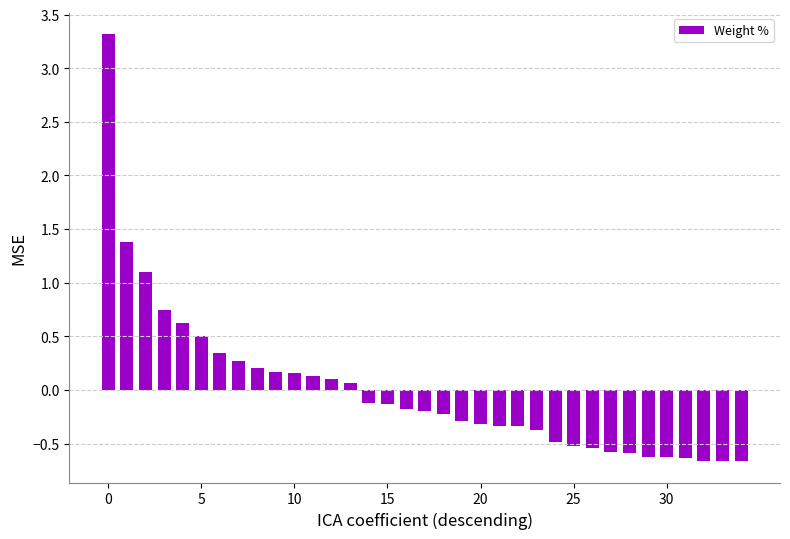

What is the maximum value shown in the chart?

3.3